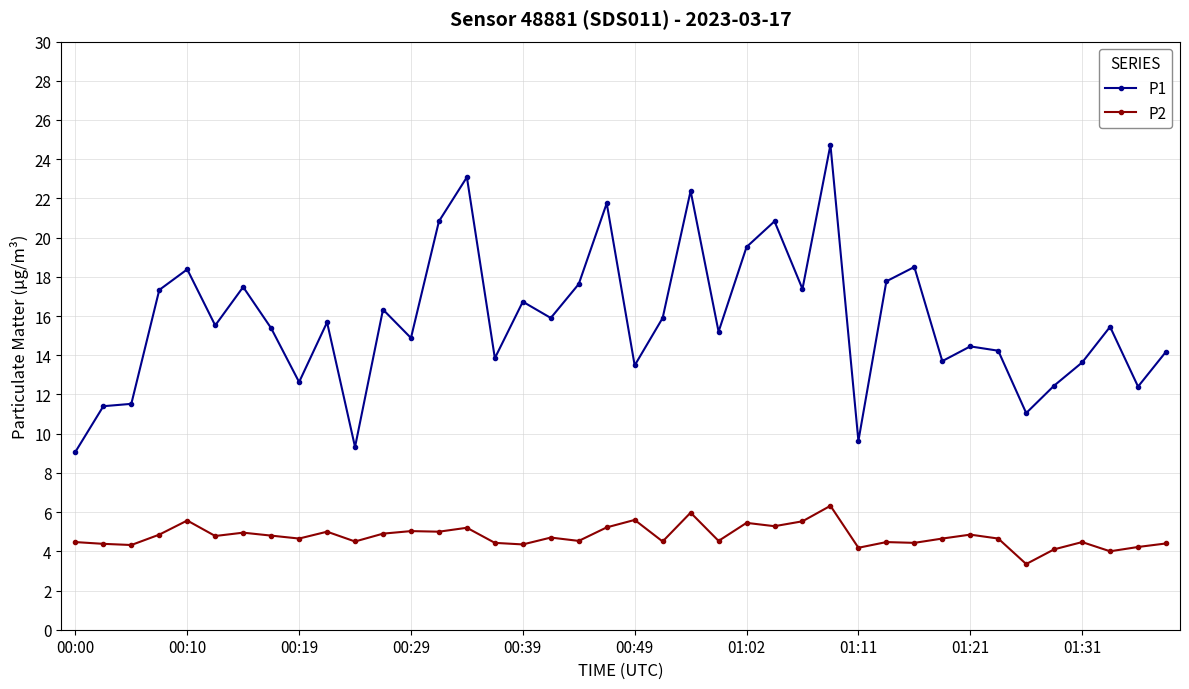

What are all the series names shown in the legend?

P1, P2